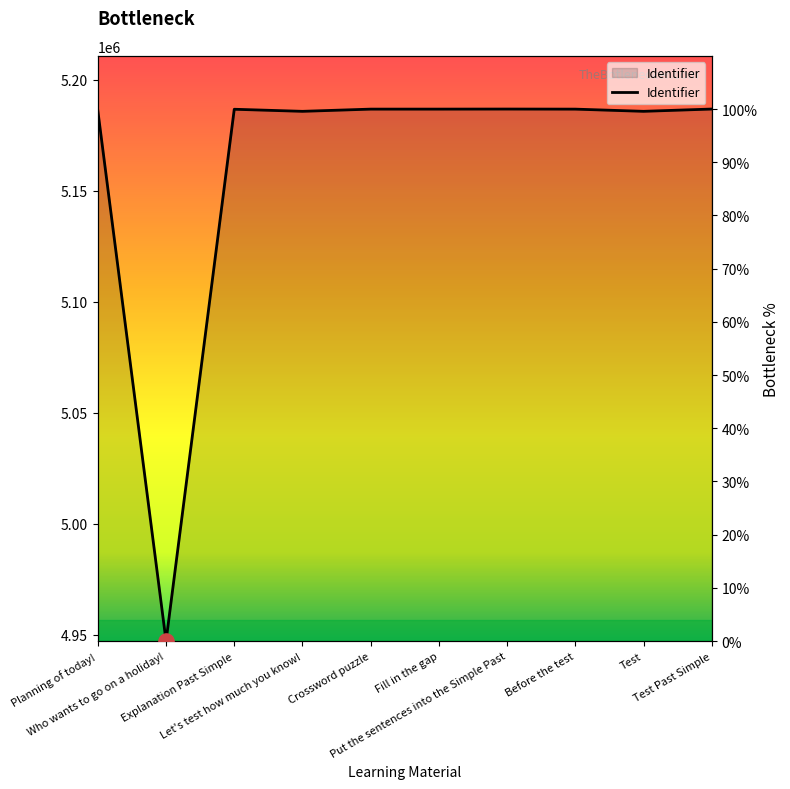

Approximately how many times larger is the value at Before the test compared to Fill in the gap?

1.0